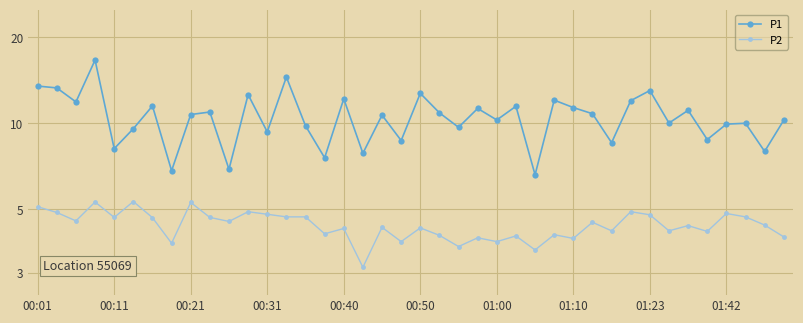

What is the total value across all series at 01:23?

17.8